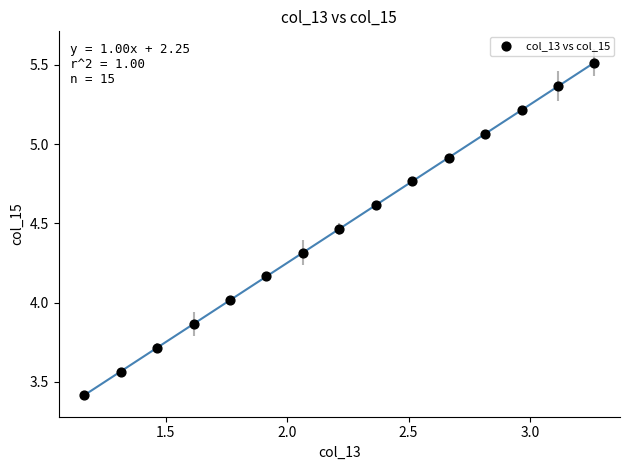

What is the range of X values (max minus min)?

2.1